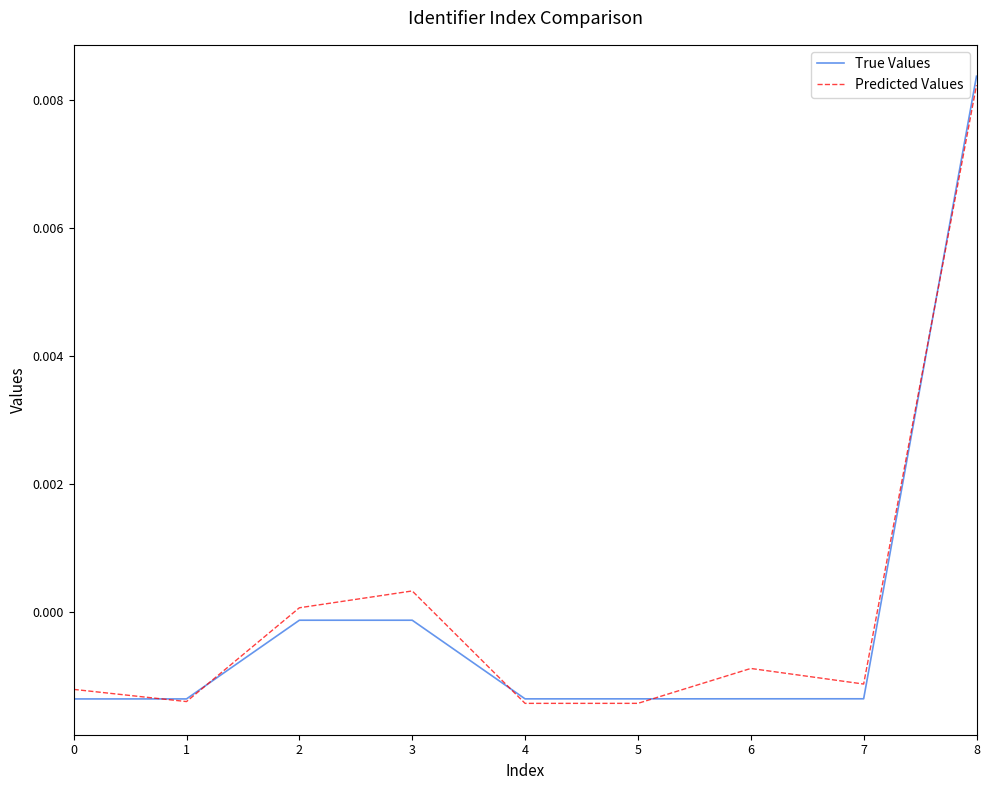

Which series has the widest spread of values?

True Values